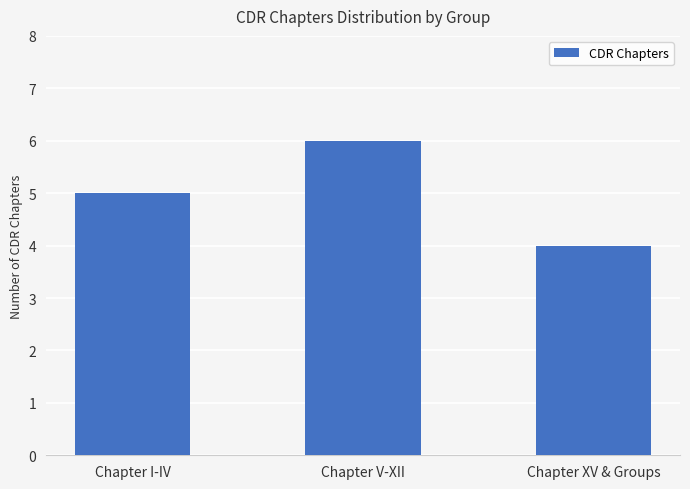

Reading right to left, what are all the values shown in this chart?

4	6	5